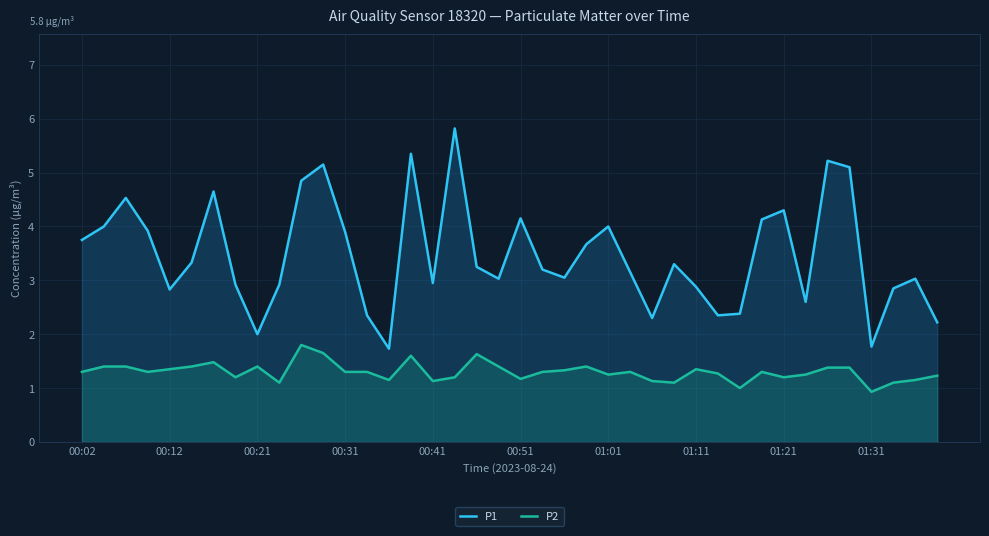

Reading left to right, extract all data points from this chart.

P1: 3.8	4.0	4.5	3.9	2.8	3.3	4.7	2.9	2.0	2.9	4.8	5.2	3.9	2.4	1.7	5.3	3.0	5.8	3.2	3.0	4.2	3.2	3.0	3.7	4.0	3.1	2.3	3.3	2.9	2.4	2.4	4.1	4.3	2.6	5.2	5.1	1.8	2.9	3.0	2.2
P2: 1.3	1.4	1.4	1.3	1.4	1.4	1.5	1.2	1.4	1.1	1.8	1.6	1.3	1.3	1.1	1.6	1.1	1.2	1.6	1.4	1.2	1.3	1.3	1.4	1.2	1.3	1.1	1.1	1.4	1.3	1.0	1.3	1.2	1.2	1.4	1.4	0.9	1.1	1.1	1.2